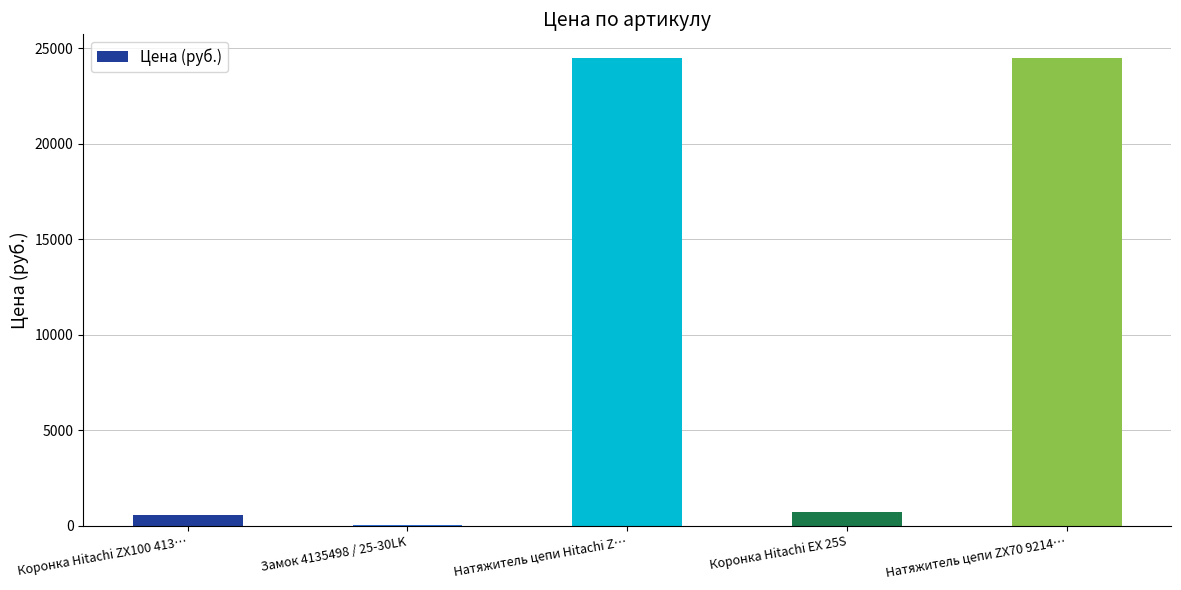

At which label does the data first exceed 700?

Натяжитель цепи Hitachi Z…